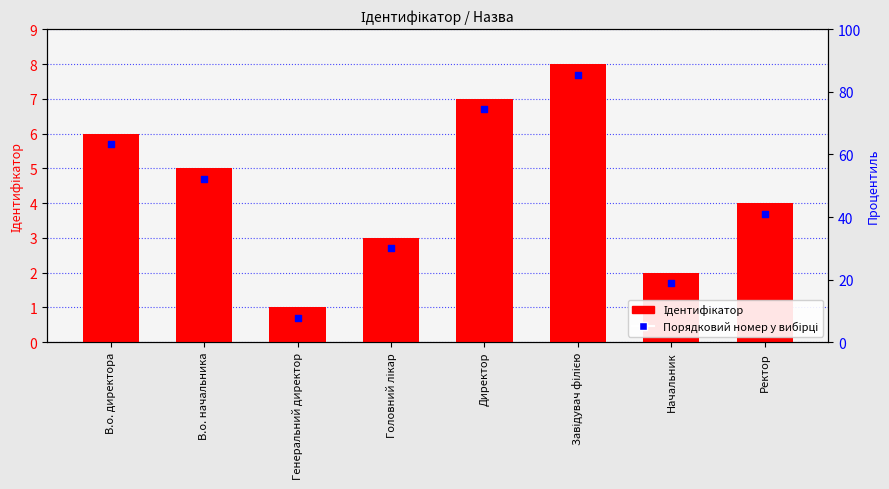

What are all the series names shown in the legend?

Ідентифікатор, Порядковий номер у вибірці